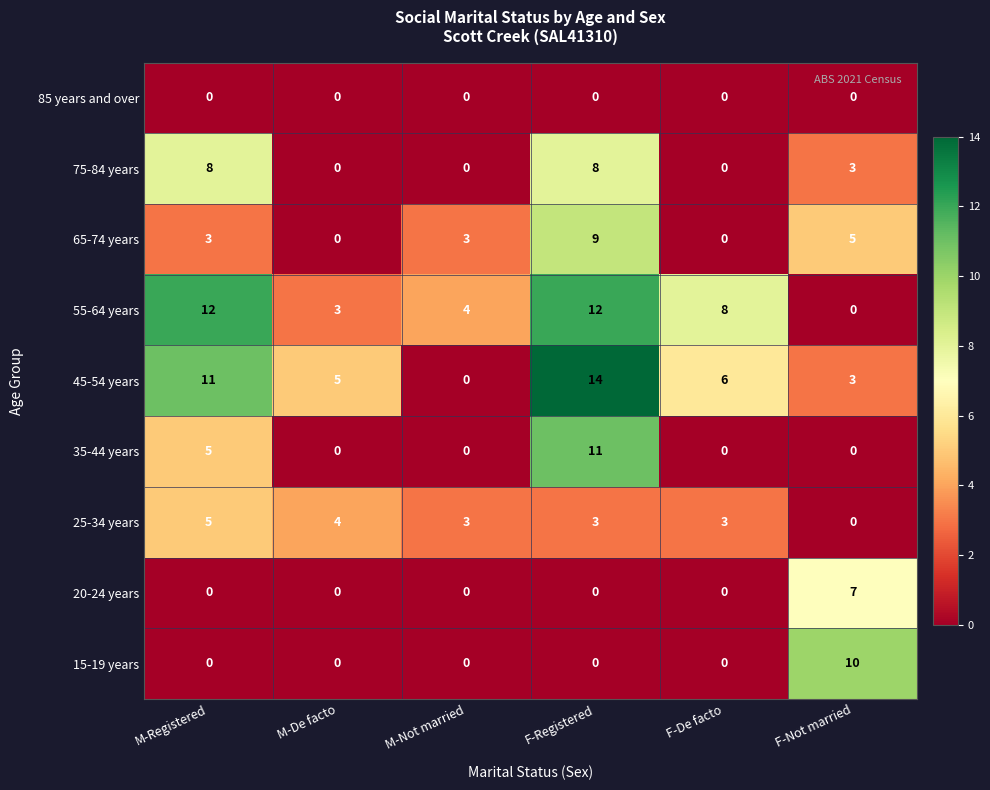

What is the greatest value displayed?

14